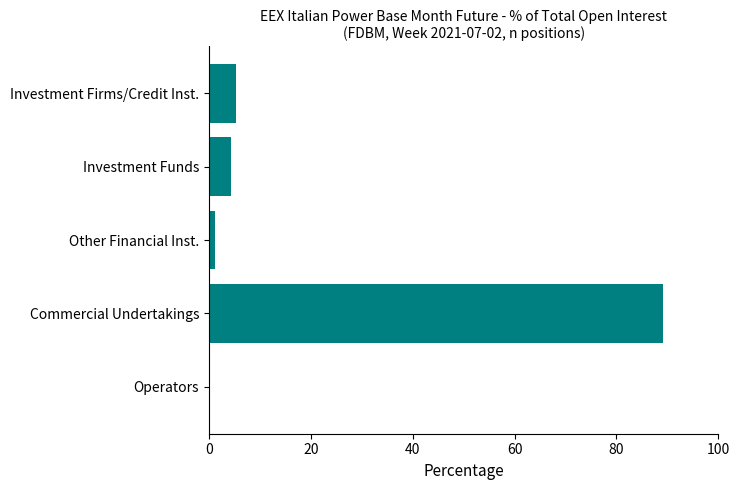

Which category has the highest value across all series?

Commercial Undertakings